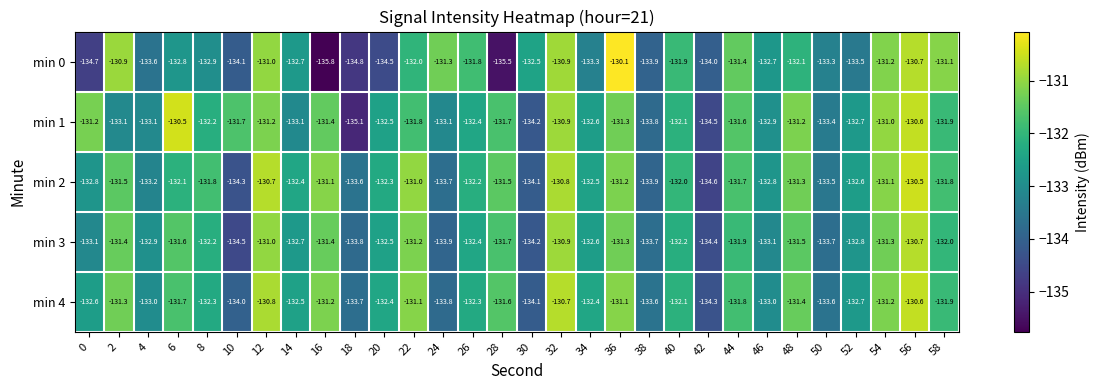

Which category has the lowest value across all series?

16